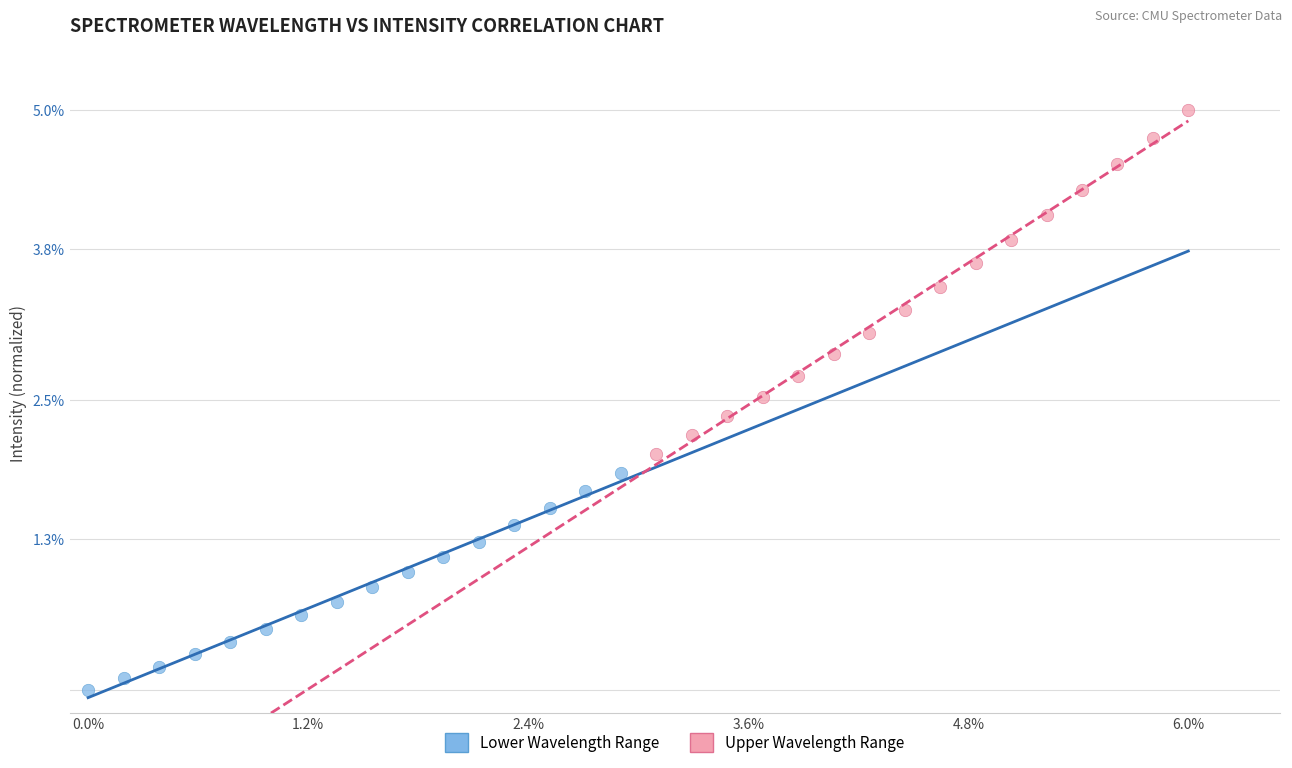

Which series contains the lowest Y value?

Lower Wavelength Range